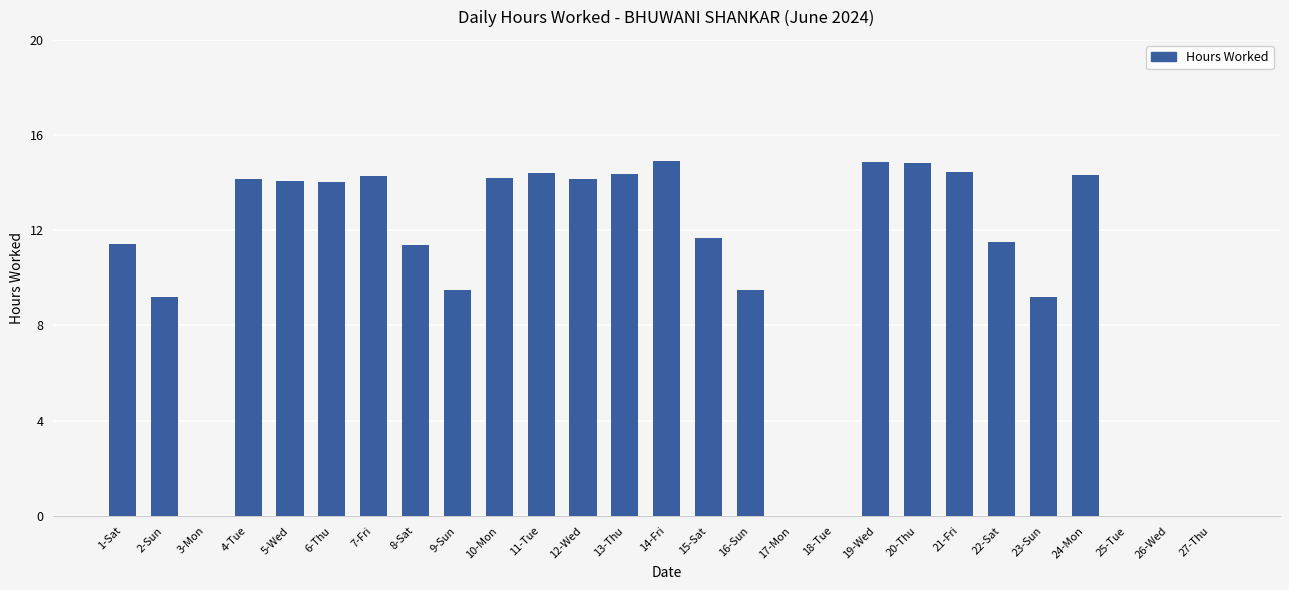

At which label does the data first exceed 11?

1-Sat